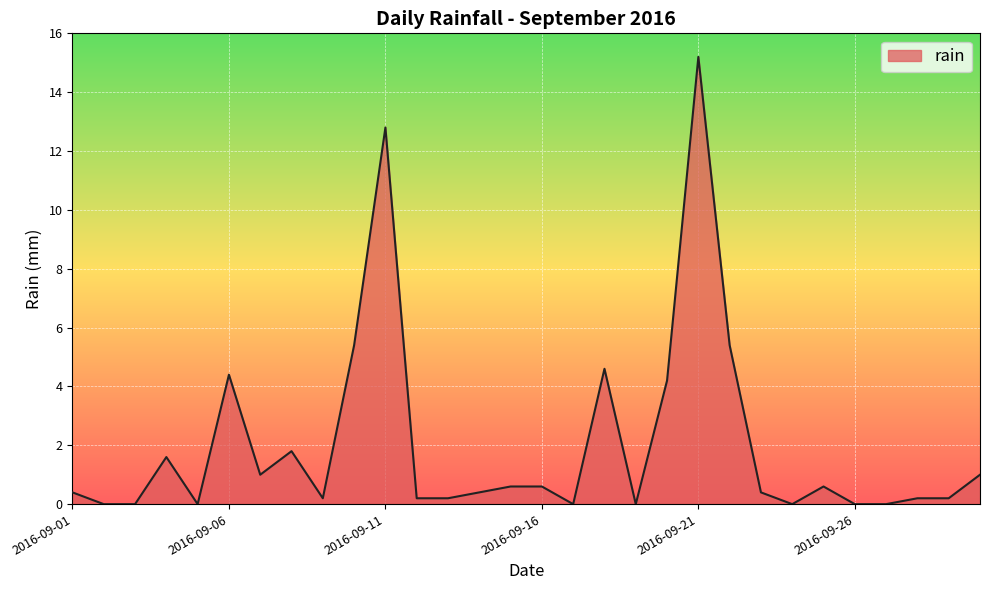

What is the difference between the maximum and minimum values?

15.2